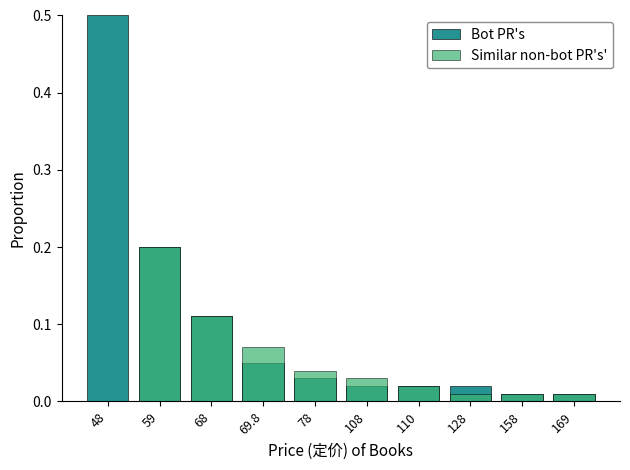

The Bot PR's series shows 0.0 at 78. True or false?

False